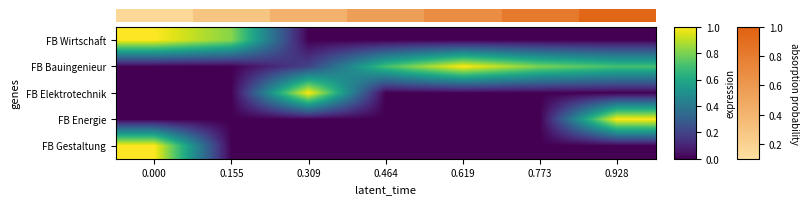

At how many categories does at least one series exceed 0?

7